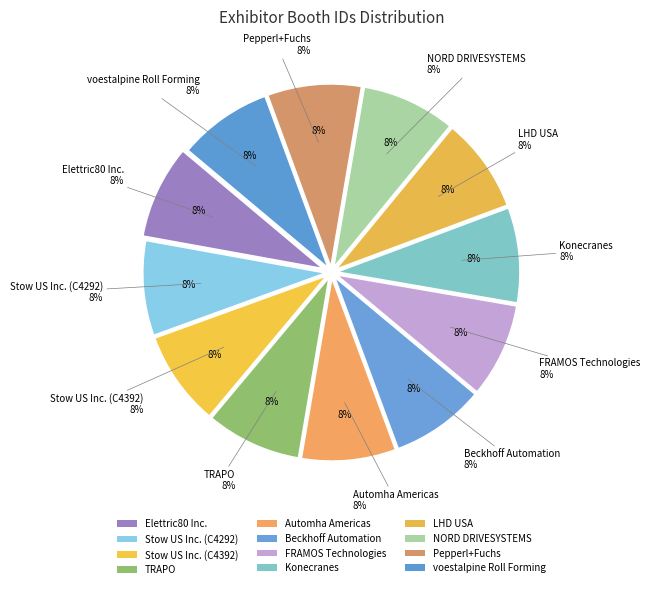

Is it true that FRAMOS Technologies is 1% of the pie?

False